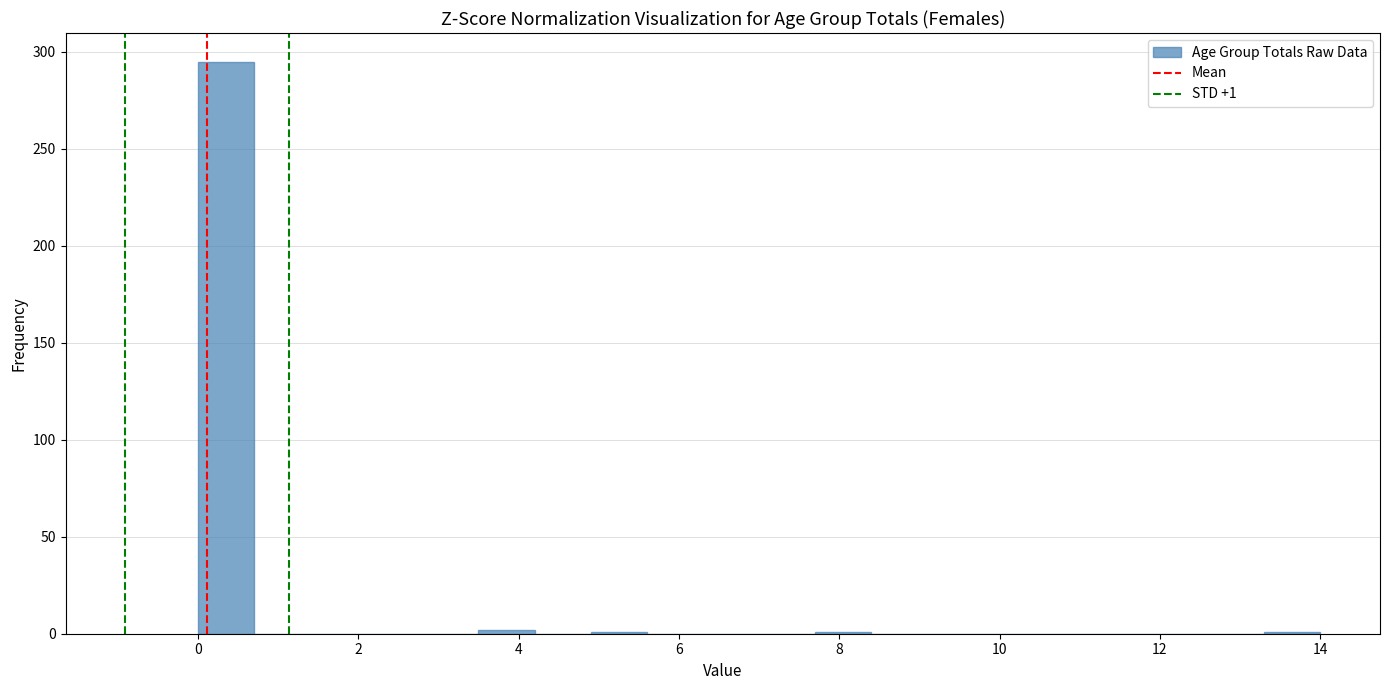

Read against the x-axis, roughly where is the centre of the tallest bar?

0.4